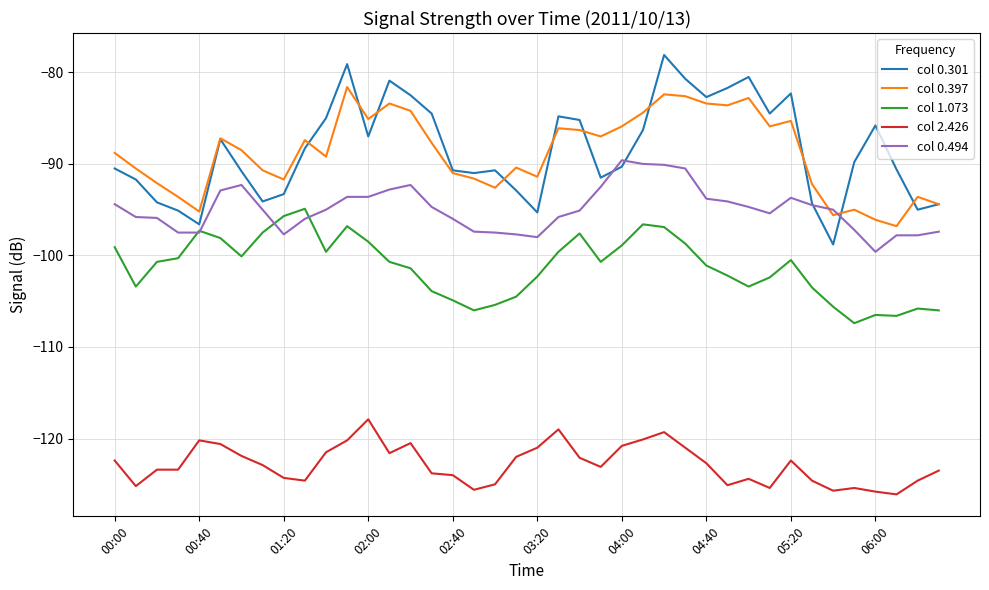

True or false: col 0.397 and col 2.426 intersect in this chart.

False